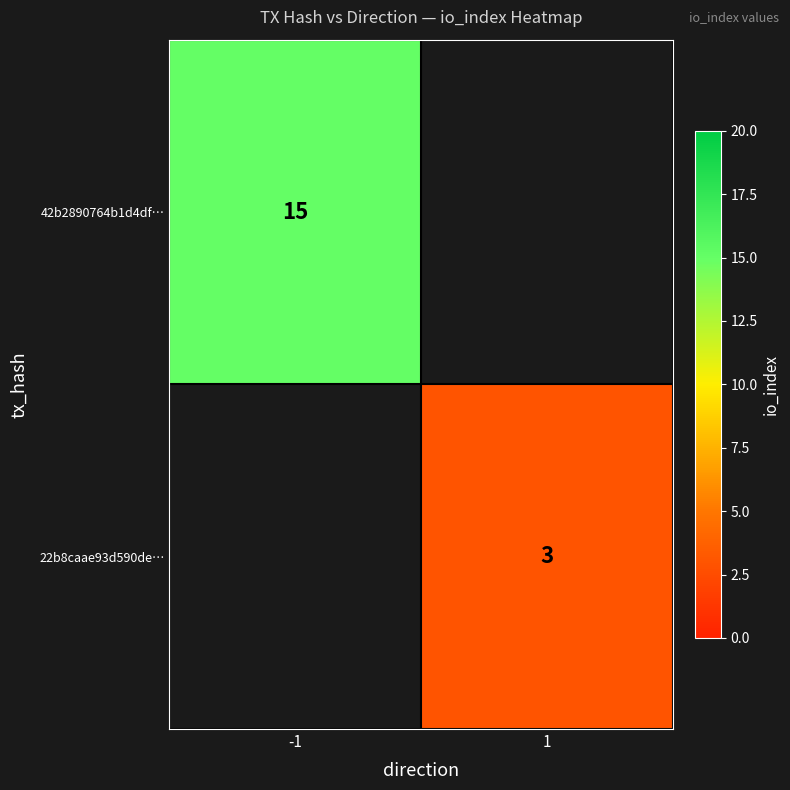

The value of 22b8caae93d590de… at 1 is 1. True or false?

False